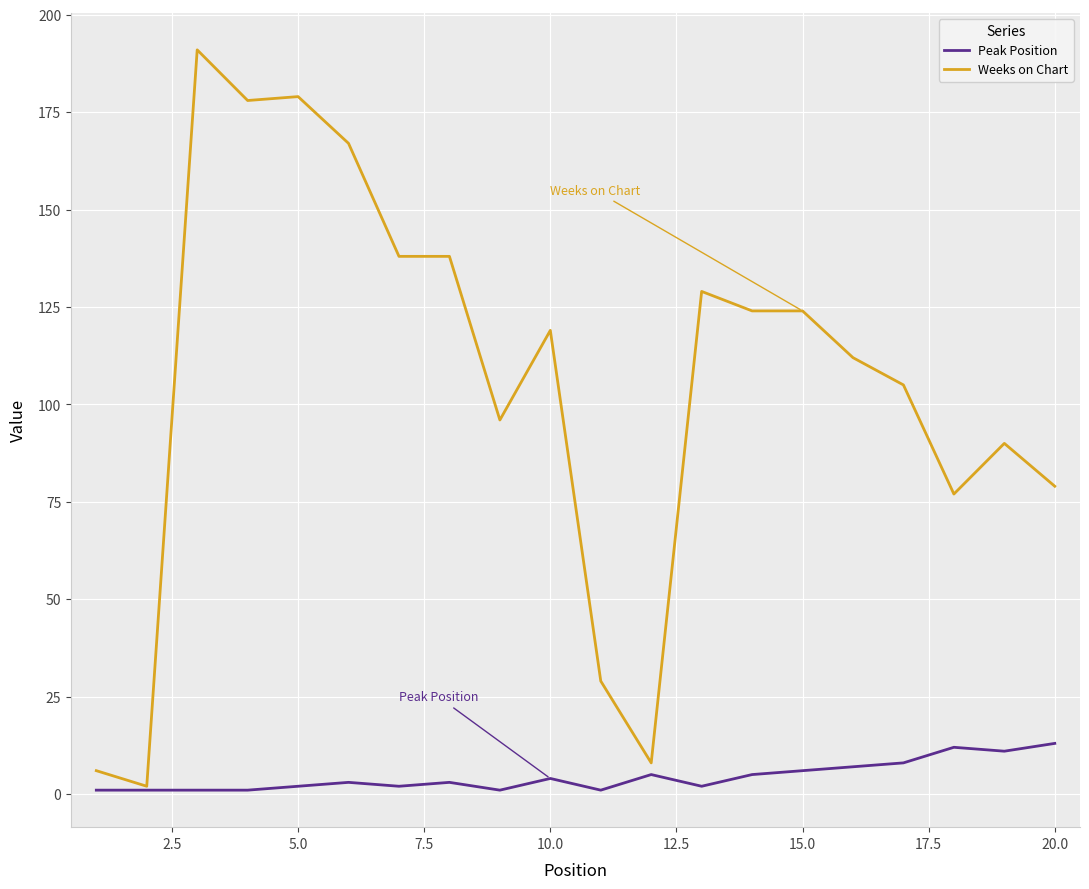

What is the maximum value for Weeks on Chart?

191